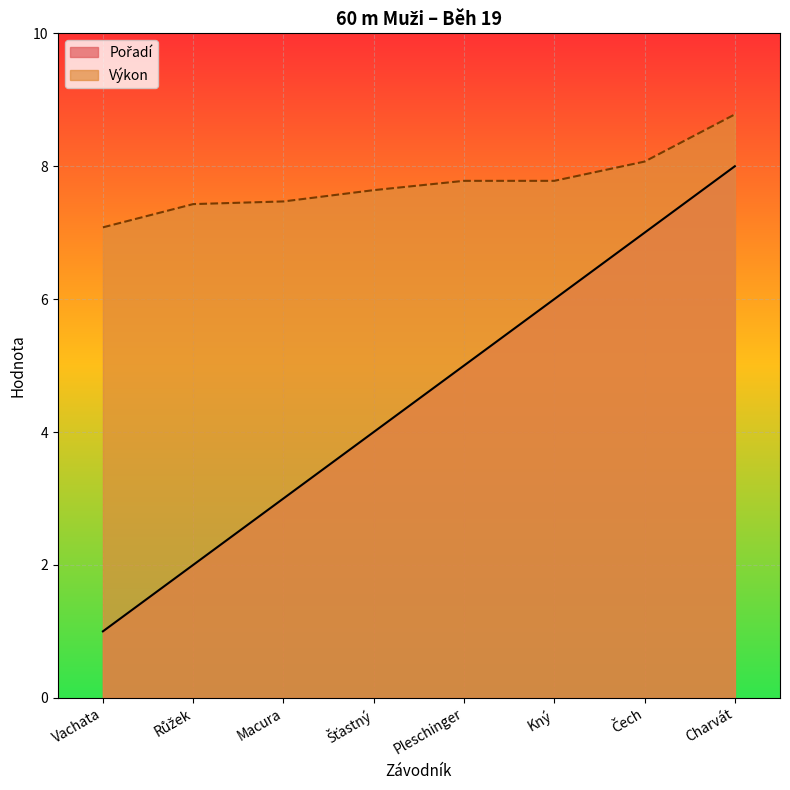

Rank the categories by Výkon value from highest to lowest.

Charvát, Čech, Pleschinger, Kný, Šťastný, Macura, Růžek, Vachata